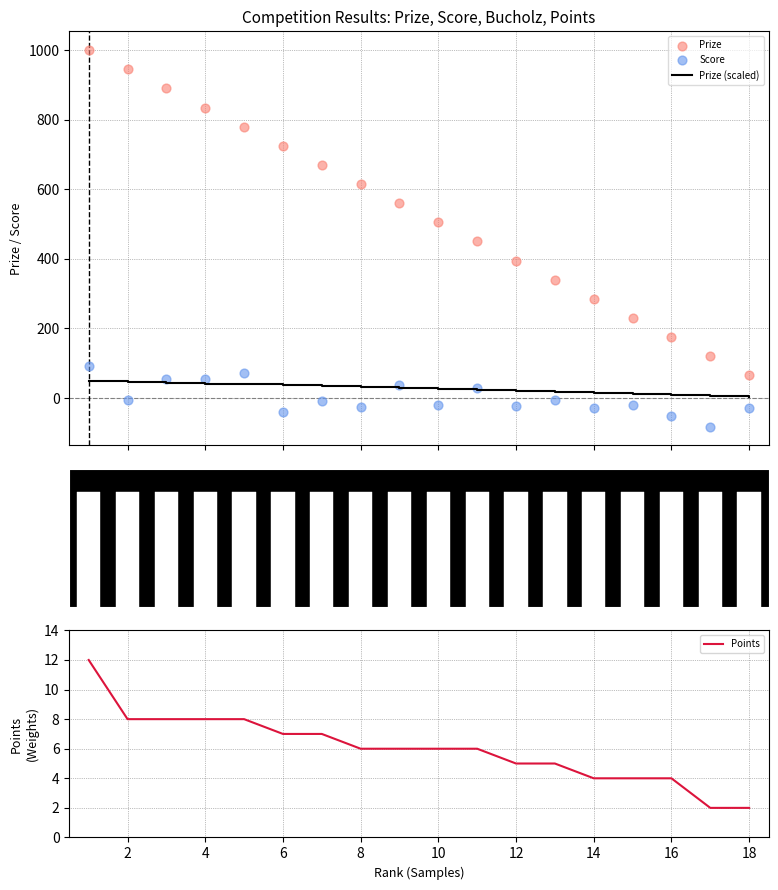

At how many categories does at least one series exceed 741?

5